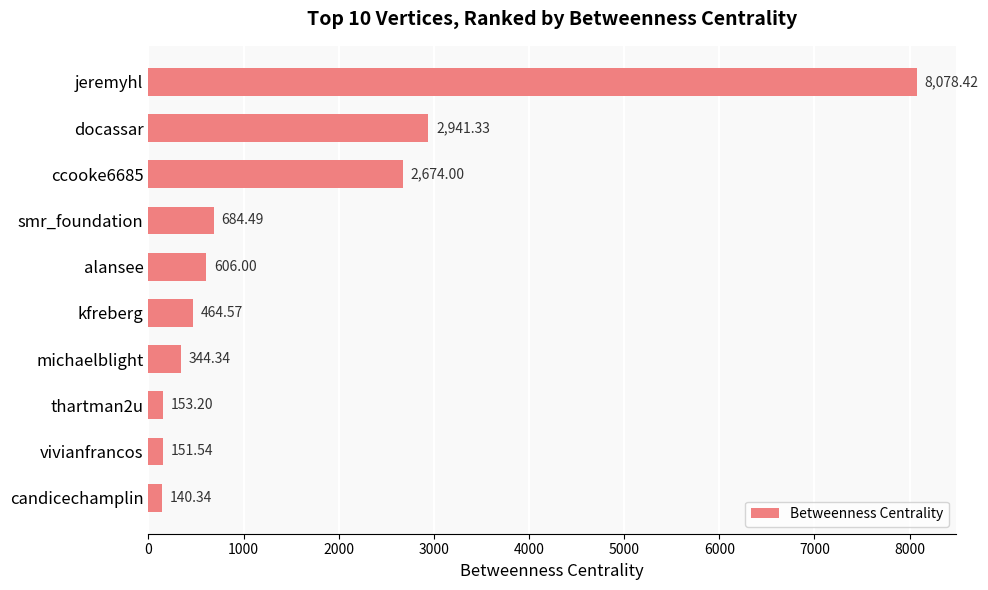

What is the minimum value shown in the chart?

140.3